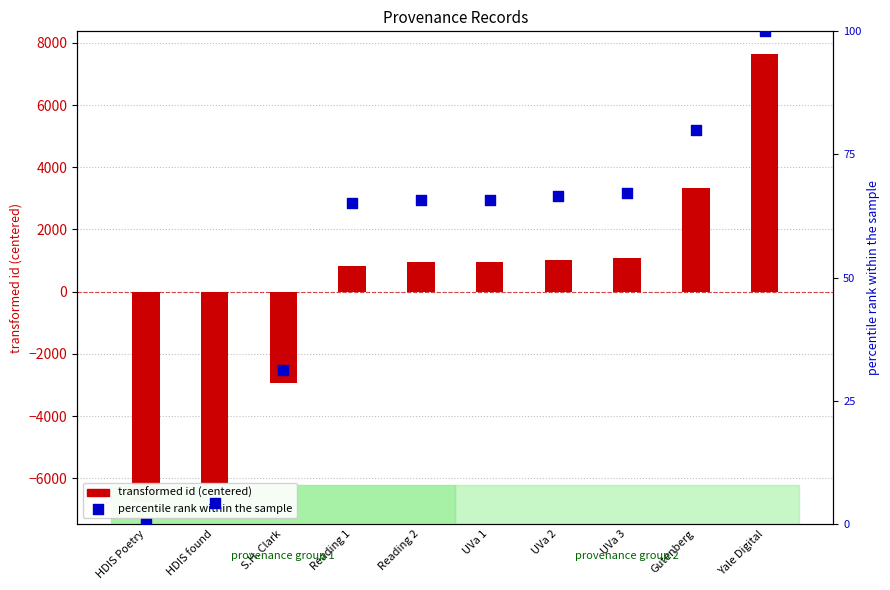

Which series has the largest Y range (max minus min)?

transformed id (centered)